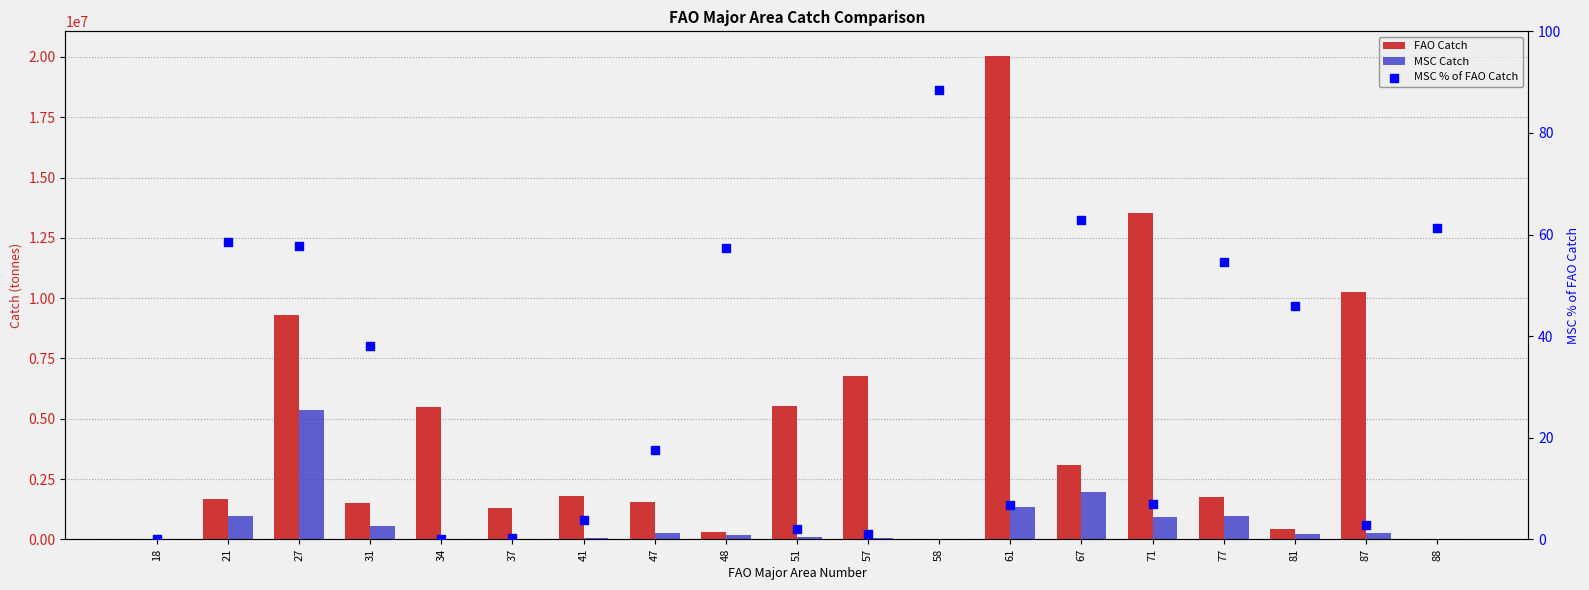

What is the total value across all series at 88?

5555.9